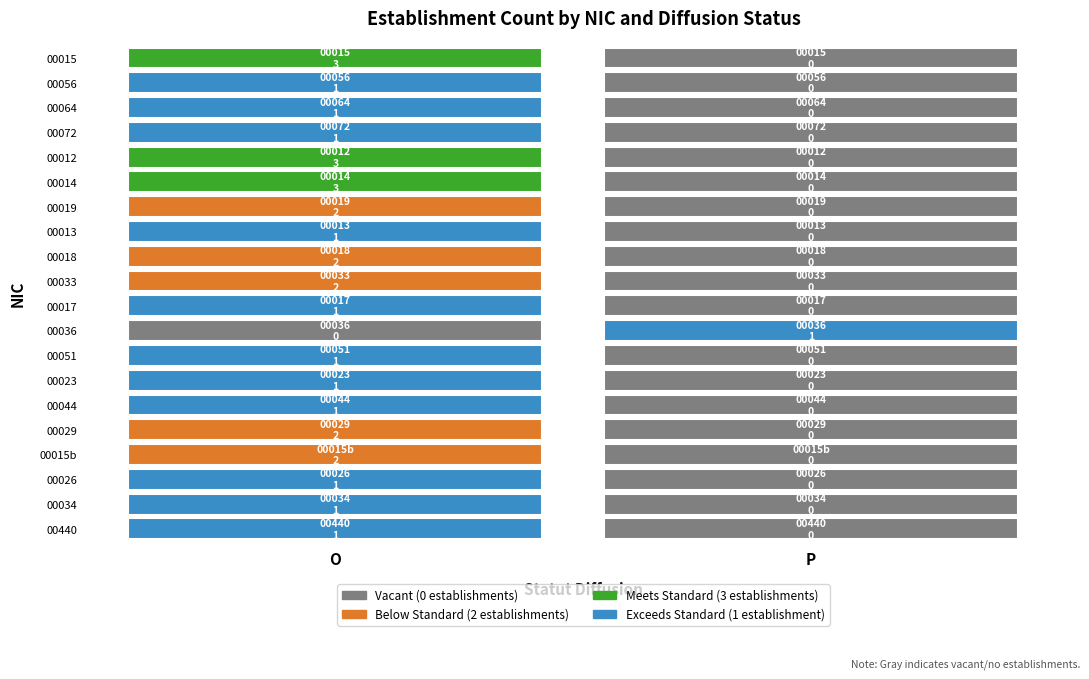

True or false: 00033 has a value of 0 at P.

True